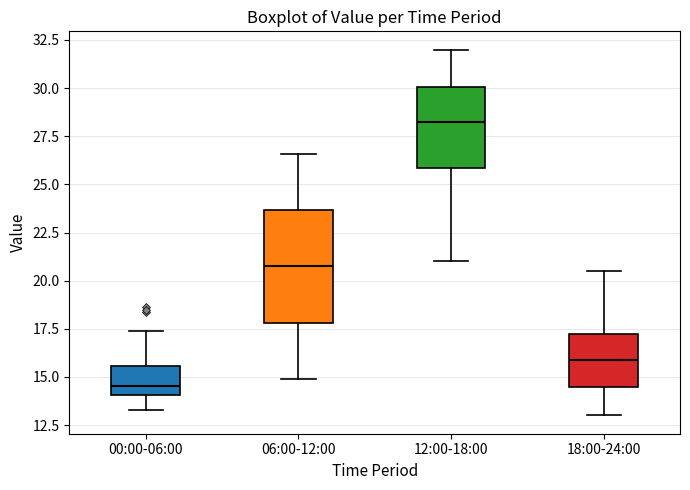

Where does the upper whisker of the box for 06:00-12:00 end on the y-axis? The values are not printed on the chart, so give them approximately, as read against the axis.

26.5